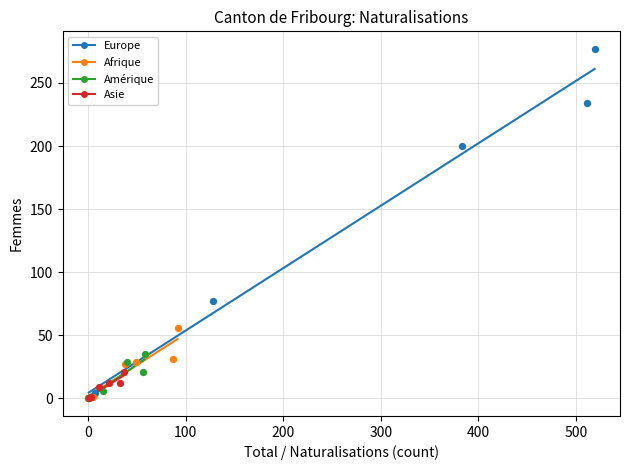

Which series has the largest Y range (max minus min)?

Europe